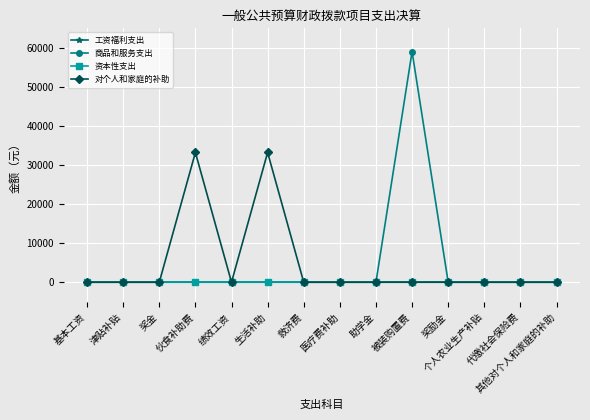

How many interior local valleys does the 对个人和家庭的补助 series have?

1